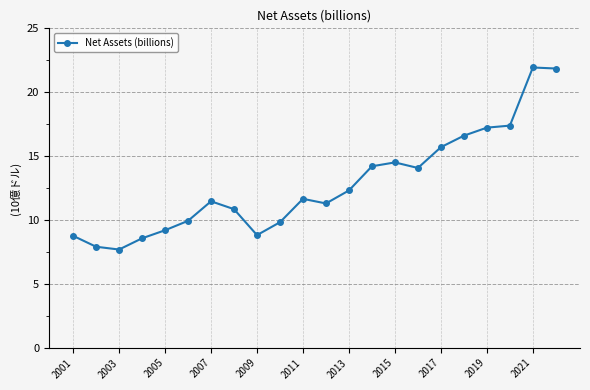

What is the average value?

12.8